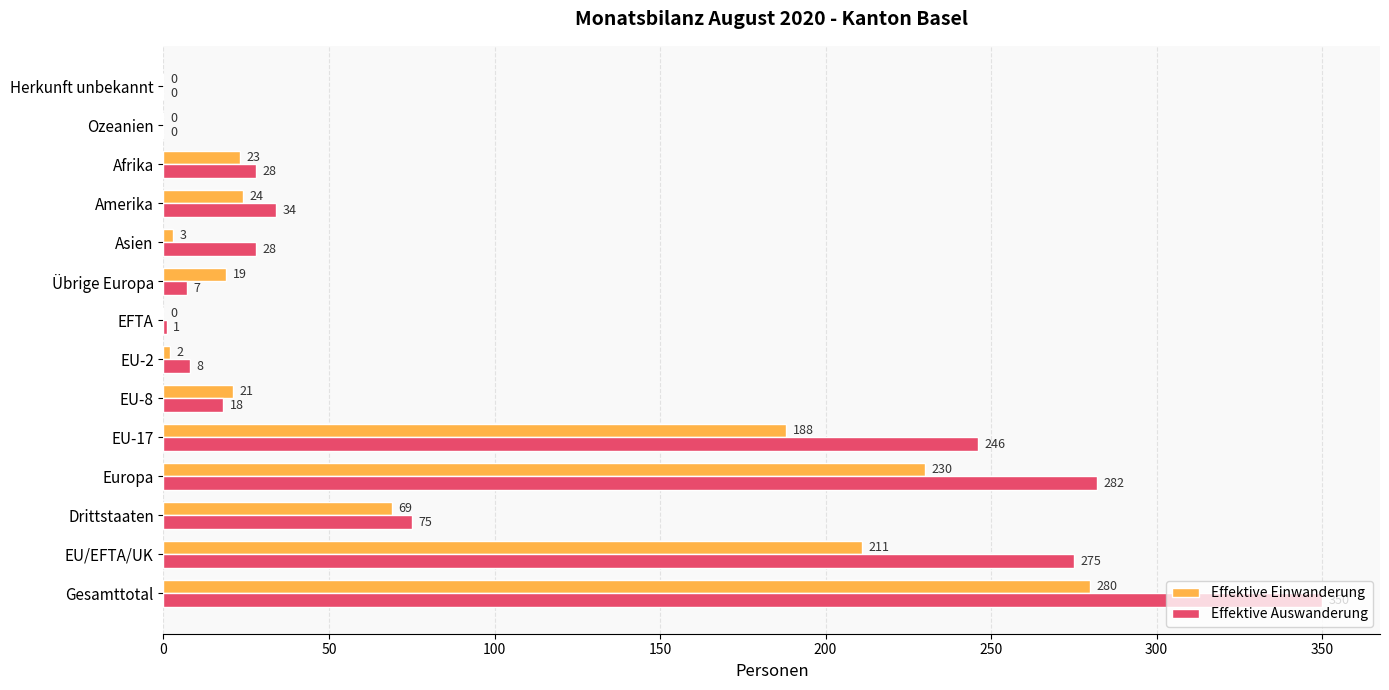

Is the value of Effektive Auswanderung at EU-2 greater than the value of Effektive Einwanderung at EU-8?

No